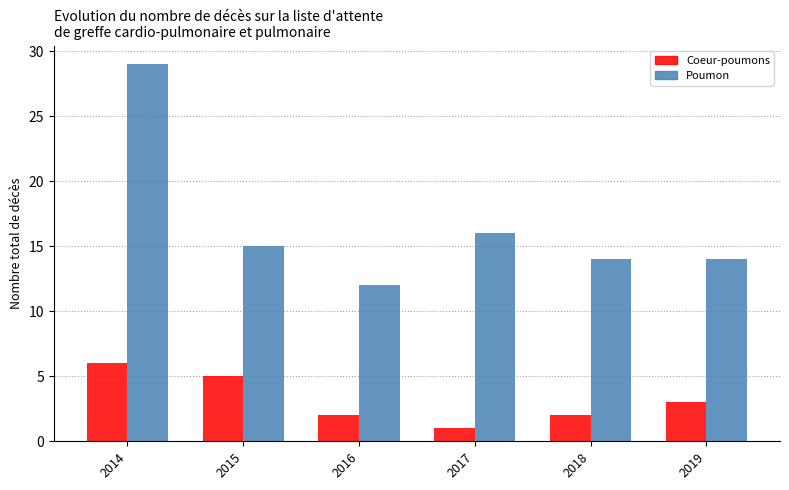

What are all the series names shown in the legend?

Coeur-poumons, Poumon